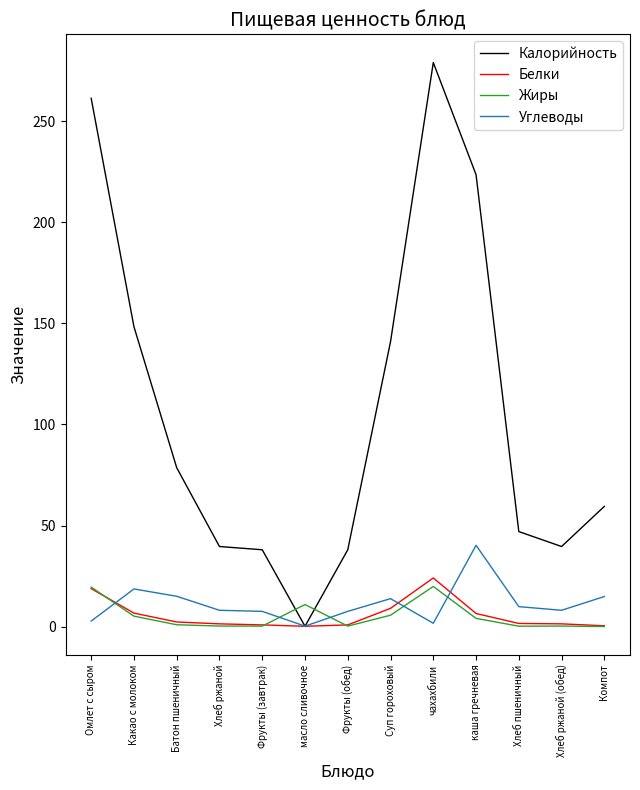

Which series has the largest total across all categories?

Калорийность